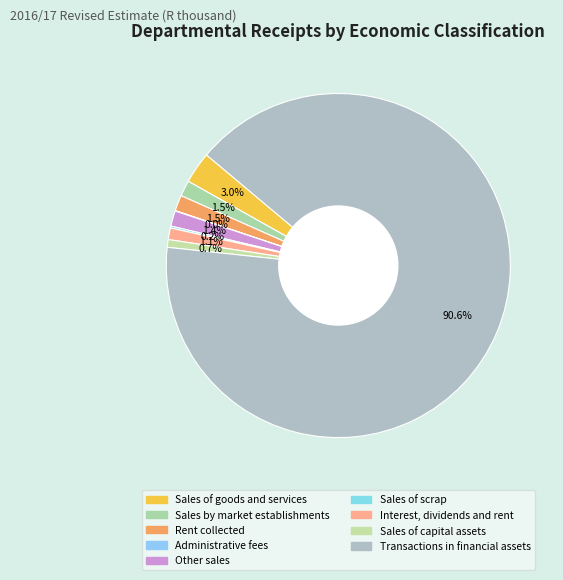

Rank the categories by value from lowest to highest.

Administrative fees, Sales of scrap, Sales of capital assets, Interest, dividends and rent, Other sales, Sales by market establishments, Rent collected, Sales of goods and services, Transactions in financial assets